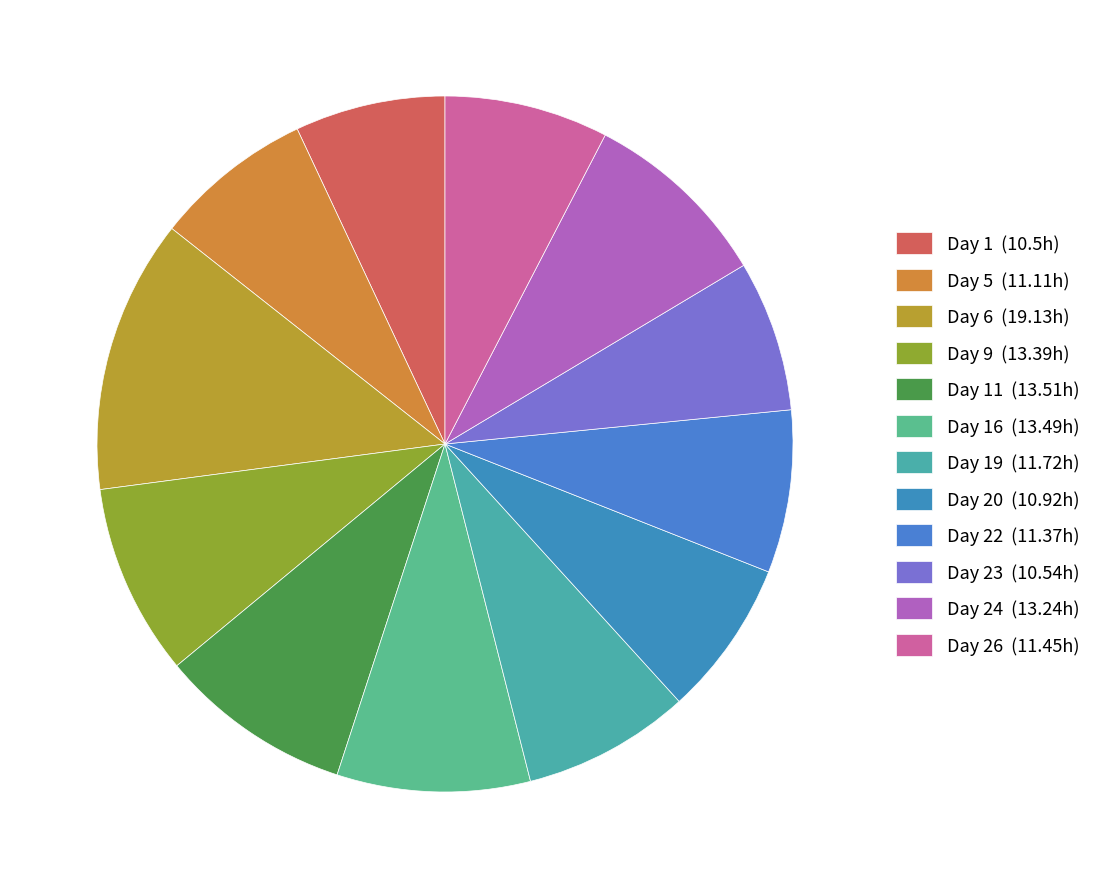

How many segments does this pie chart have?

12